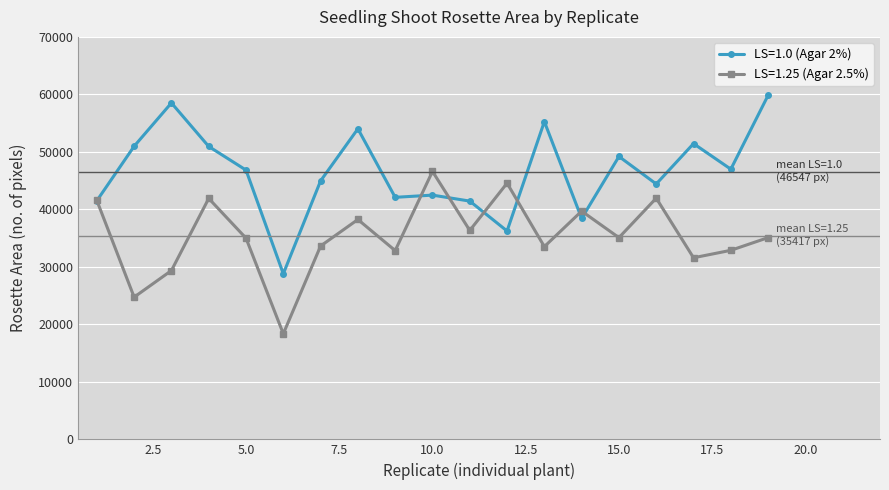

What are all the series names shown in the legend?

LS=1.0 (Agar 2%), LS=1.25 (Agar 2.5%)